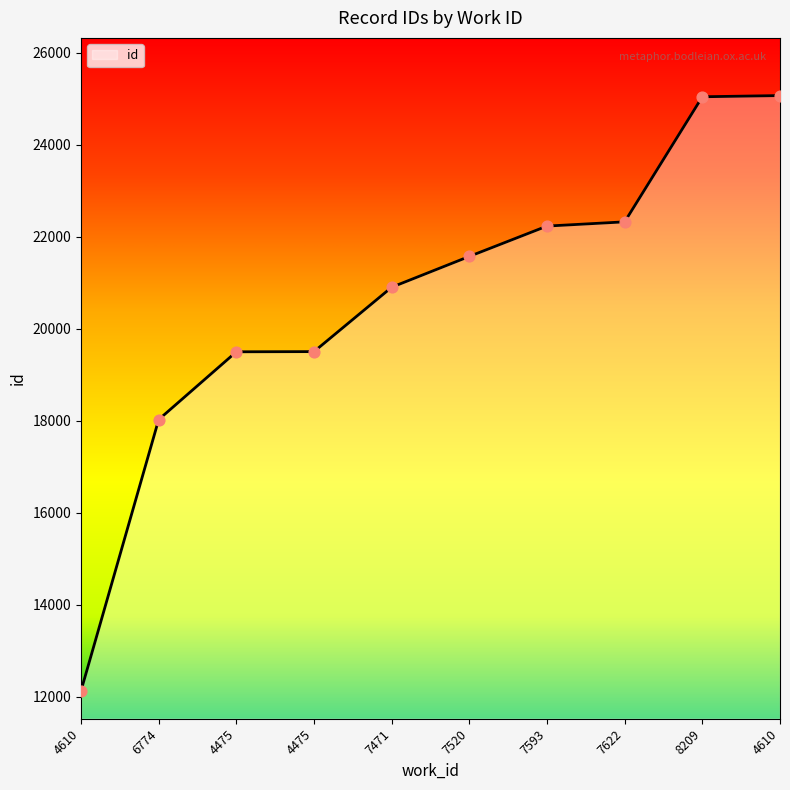

Does the chart have visible grid lines?

No